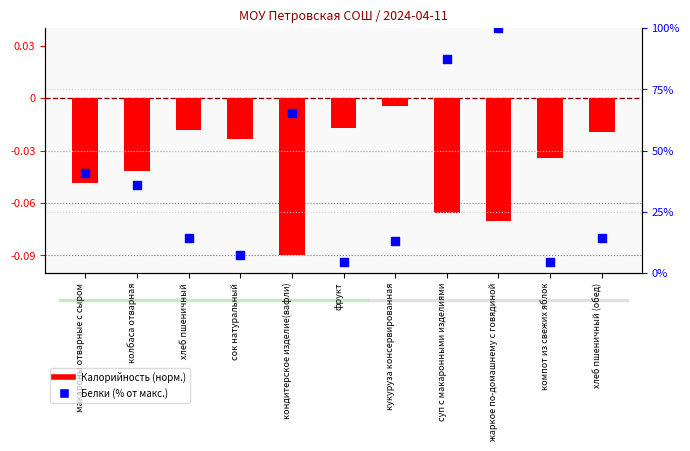

Is the value of Белки (% от макс.) at жаркое по-домашнему с говядиной greater than the value of Калорийность (норм.) at хлеб пшеничный?

Yes